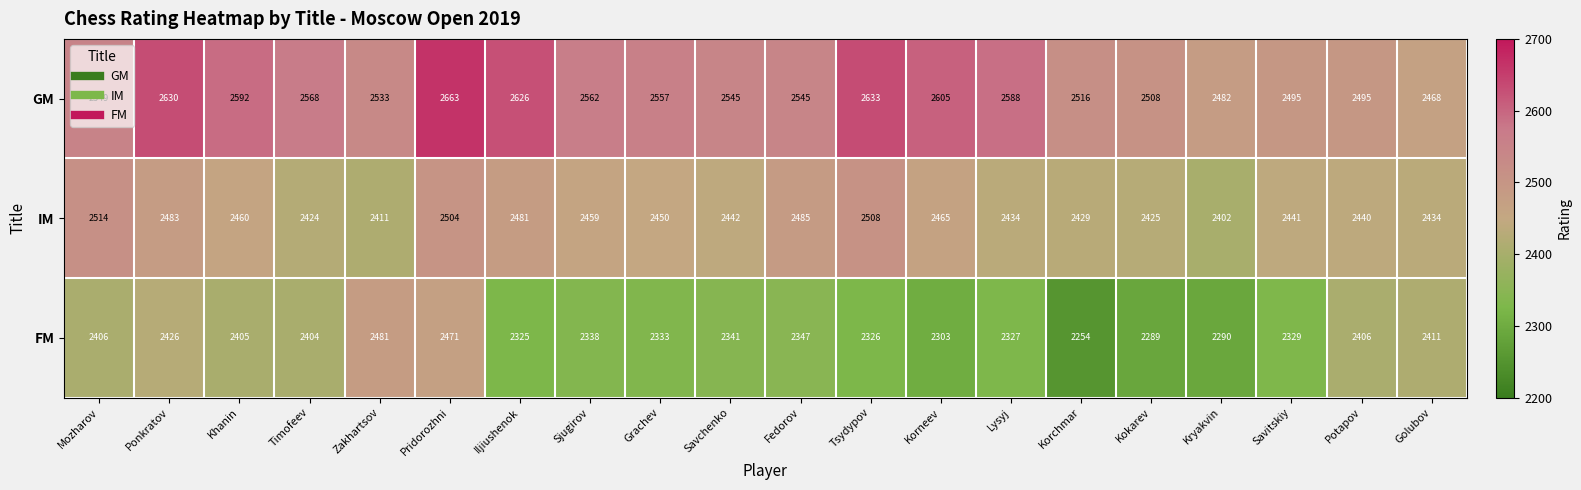

List the series in order of their peak value, lowest first.

FM, IM, GM